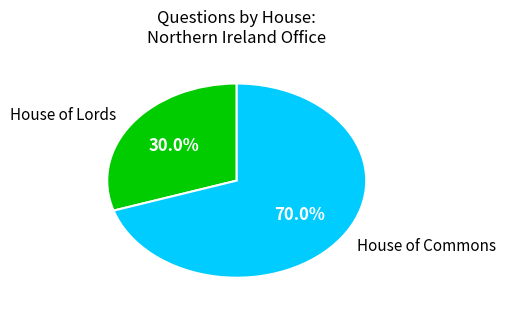

Rank the categories by value from lowest to highest.

House of Lords, House of Commons